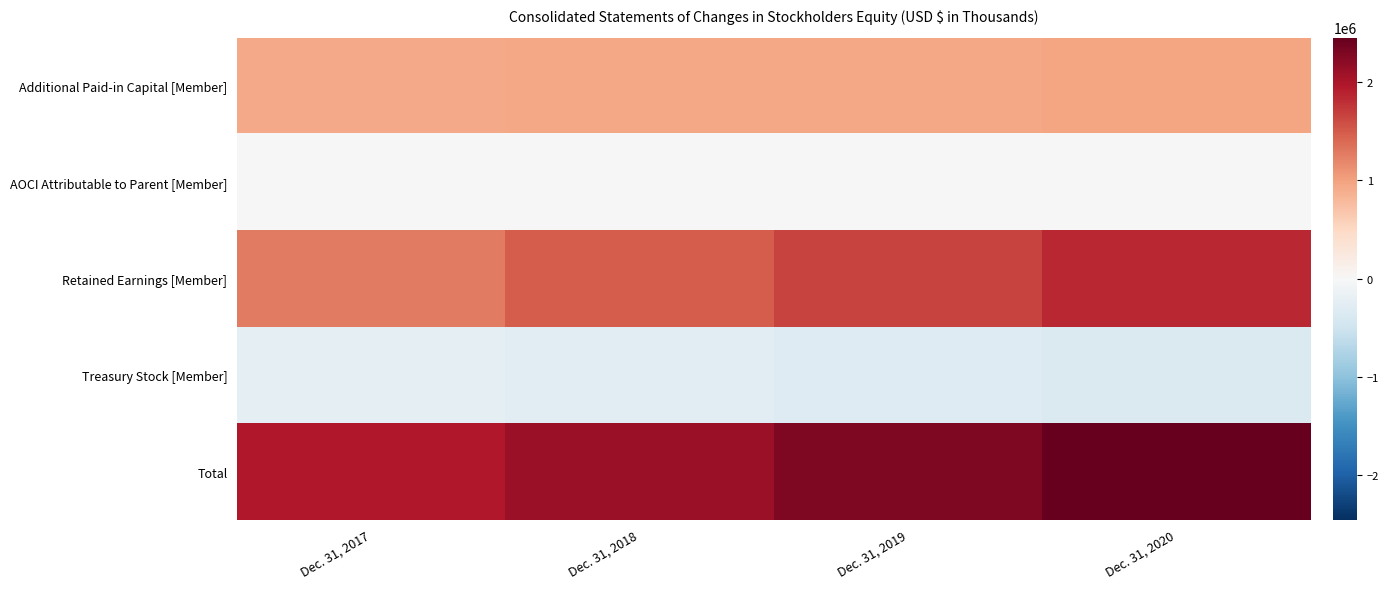

Reading left to right, what are all the values shown in this chart?

Additional Paid-in Capital [Member]: Dec. 31, 2017=932874	Dec. 31, 2018=942062	Dec. 31, 2019=950466	Dec. 31, 2020=960239
AOCI Attributable to Parent [Member]: Dec. 31, 2017=-2511	Dec. 31, 2018=-18006	Dec. 31, 2019=2302	Dec. 31, 2020=-3902
Retained Earnings [Member]: Dec. 31, 2017=1281639	Dec. 31, 2018=1479149	Dec. 31, 2019=1659153	Dec. 31, 2020=1851038
Treasury Stock [Member]: Dec. 31, 2017=-239589	Dec. 31, 2018=-282237	Dec. 31, 2019=-318538	Dec. 31, 2020=-354839
Total: Dec. 31, 2017=1973304	Dec. 31, 2018=2121866	Dec. 31, 2019=2294283	Dec. 31, 2020=2453436